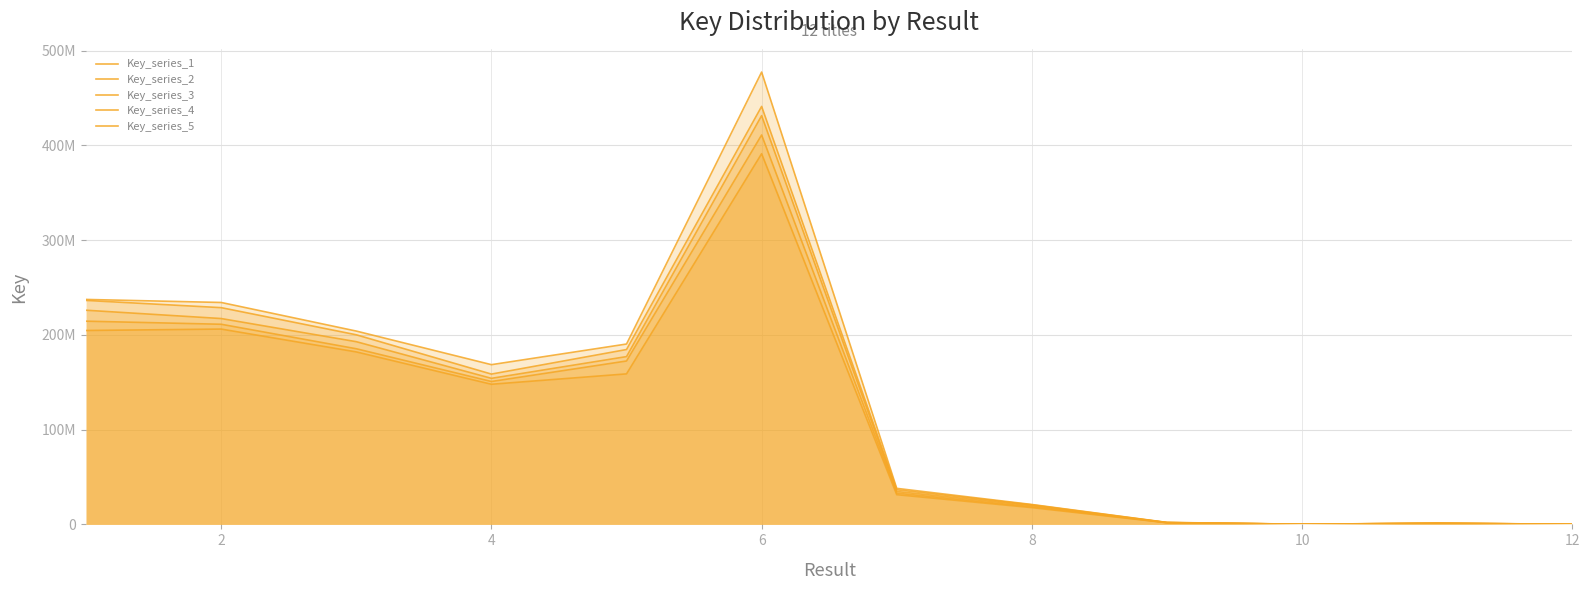

Reading left to right, list all the values displayed in this chart.

Key_series_1: 225961336.0	217189562.0	192758272.0	154099217.0	177029311.0	431282746.0	34687814.0	19708747.0	1871879.0	160378.0	1170828.0	154086.0
Key_series_2: 236300107.6	228681162.6	200032307.6	158581893.7	184497007.7	441009332.2	36529918.9	20600894.5	1966078.5	165859.9	1239705.4	162672.4
Key_series_3: 214406726.3	211154830.9	185304533.2	150747227.6	172396174.3	410873602.0	32960690.9	18551835.9	1810045.2	154793.9	1125420.7	149836.5
Key_series_4: 237348368.4	234142596.0	203967695.2	168520610.6	190301579.7	477263635.0	38018579.8	20989605.3	2071385.3	177118.4	1253954.8	163803.6
Key_series_5: 204585474.9	206073757.1	181965224.3	147844486.7	158803444.1	391092339.9	31343449.8	17689421.8	1728281.1	146665.8	1110900.6	146510.8